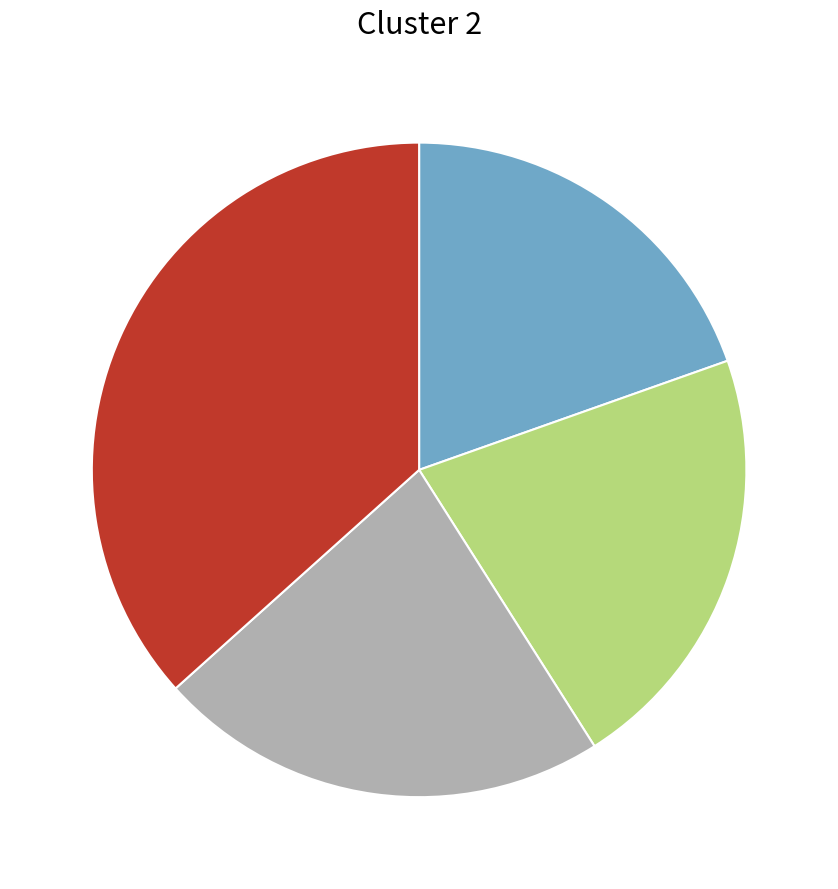

Does any single category account for the majority?

No